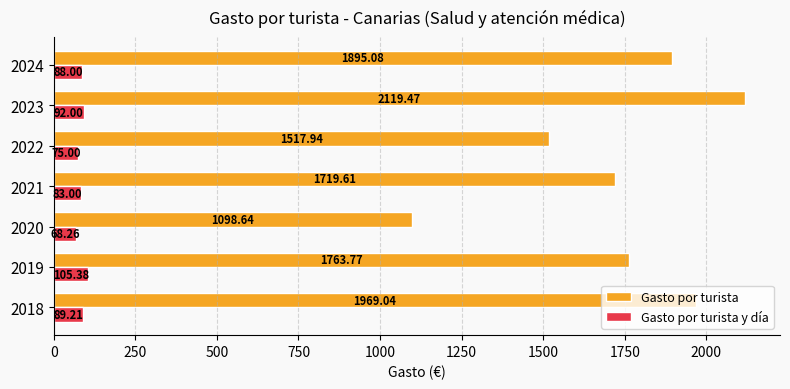

Between 2020 and 2024, which series saw the biggest shift?

Gasto por turista